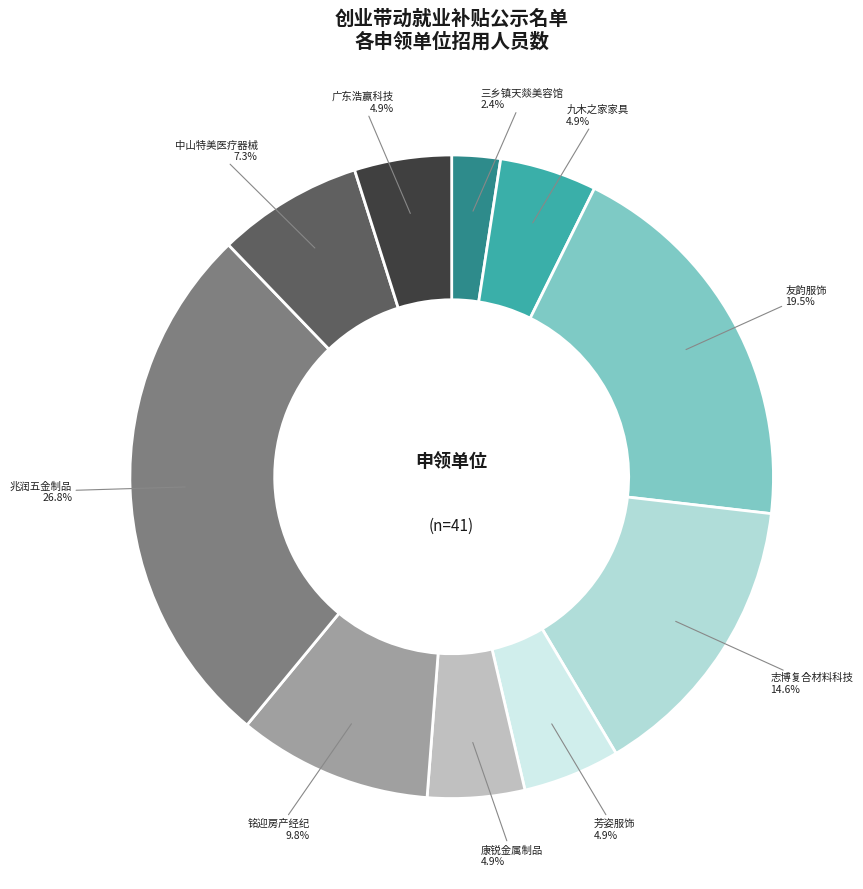

Does any single category account for the majority?

No